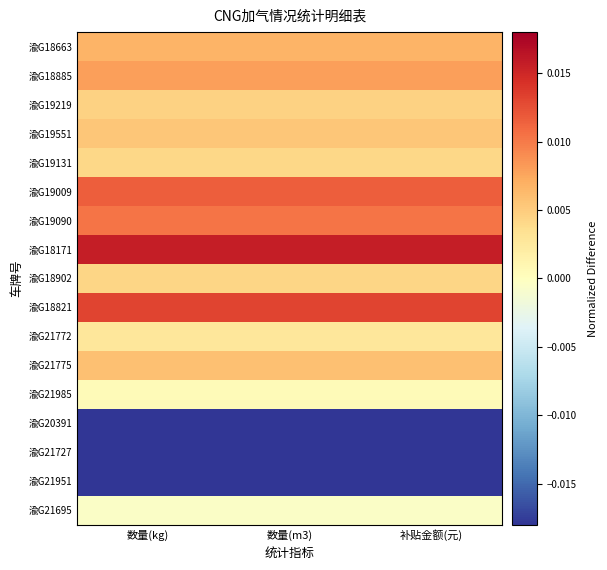

What is the difference between the highest and lowest values at 数量(kg)?

0.1